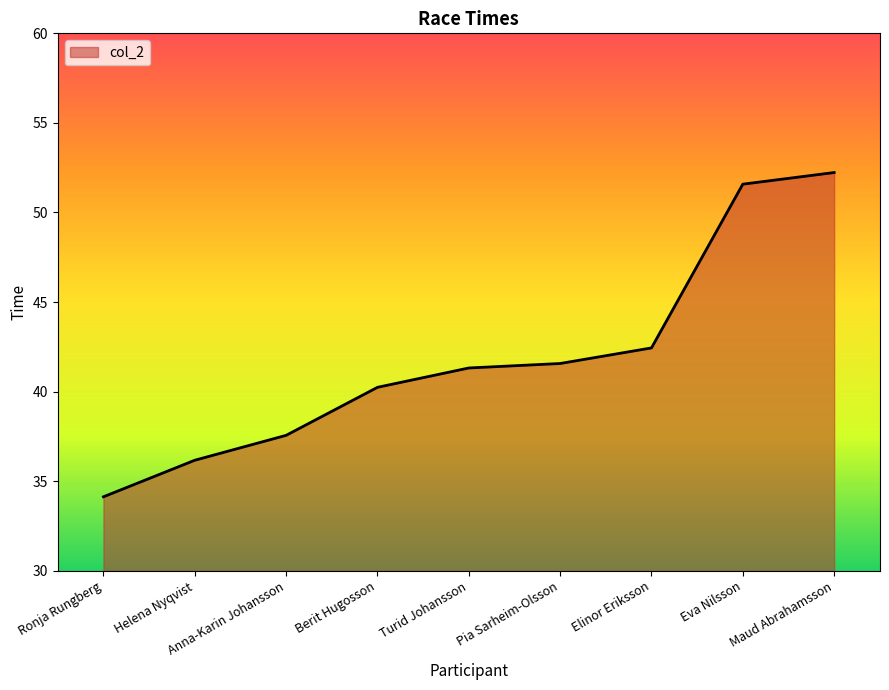

What is the difference between the maximum and second lowest values?

16.1